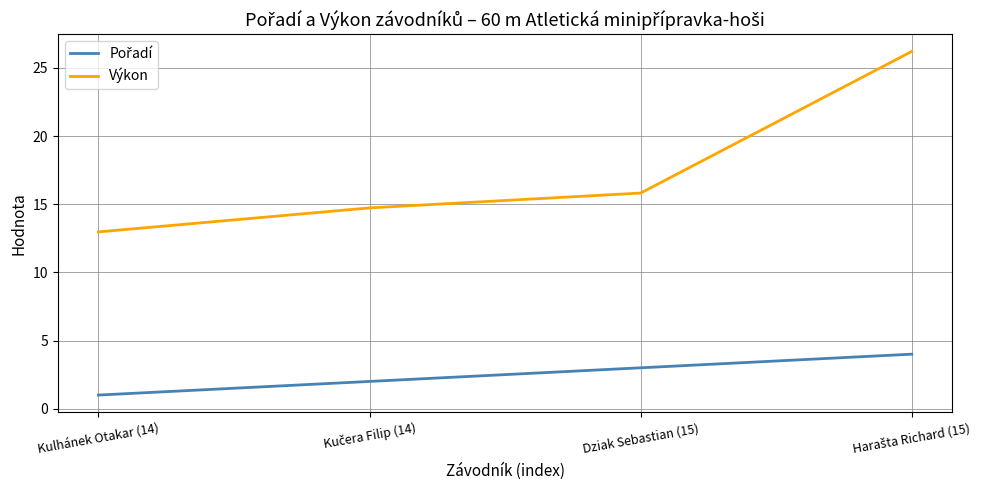

Which series has the widest spread of values?

Výkon